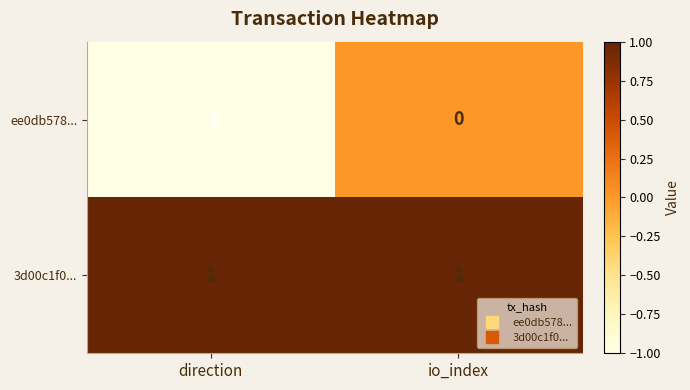

Which series has the widest spread of values?

ee0db578...